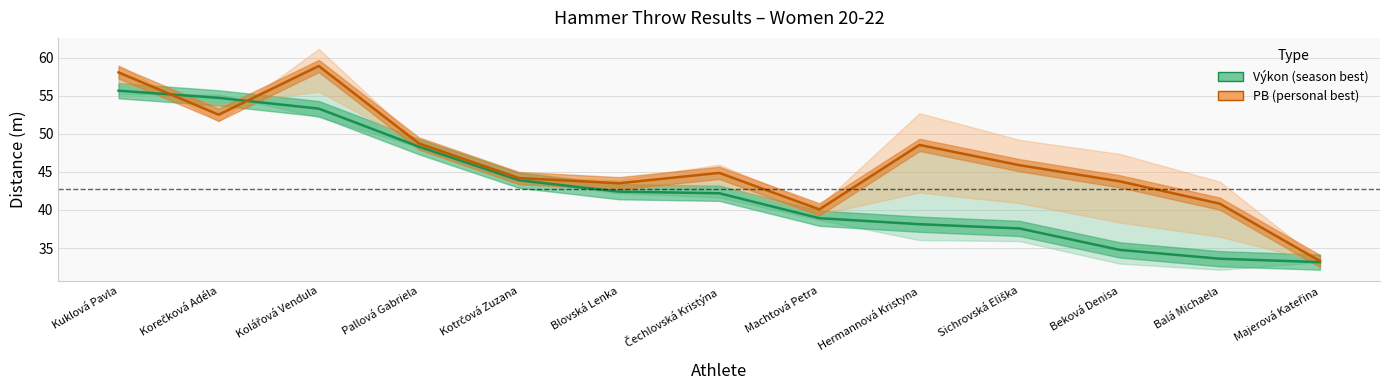

What is the smallest value displayed?

33.1